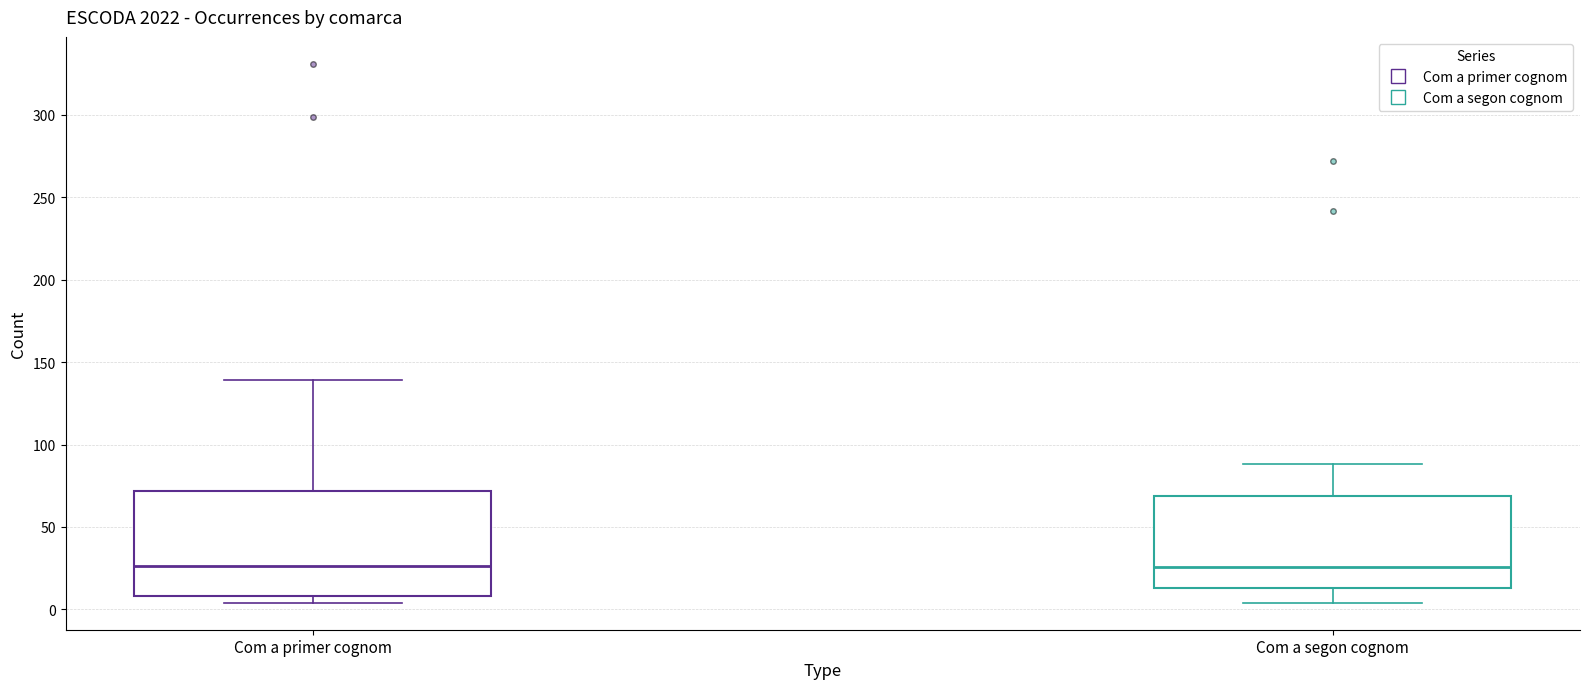

Comparing the boxes themselves (not the whiskers), which one is the tallest?

Com a primer cognom